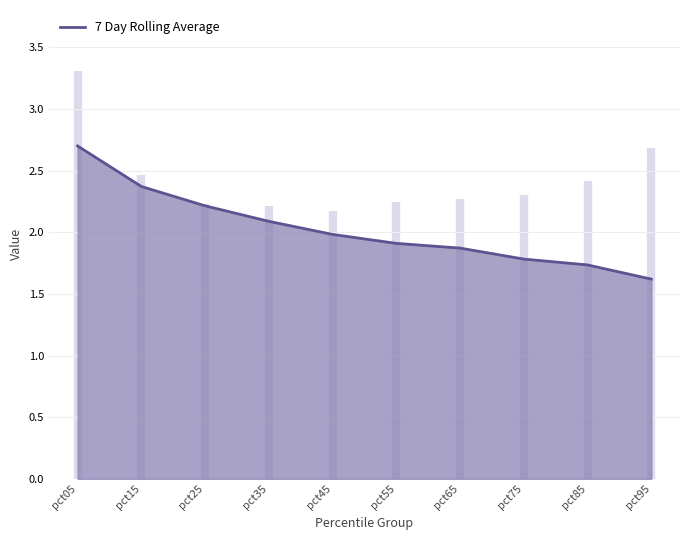

What is the maximum value shown in the chart?

2.7